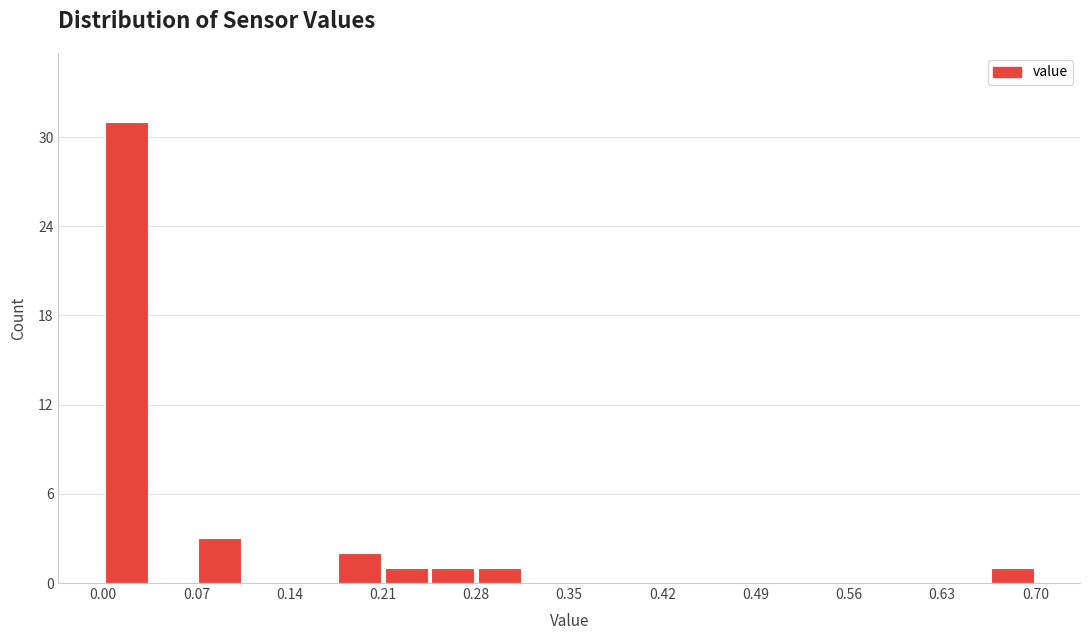

Around what value on the x-axis is the tallest bar? Give the approximate position of its centre, as read against the axis.

0.02